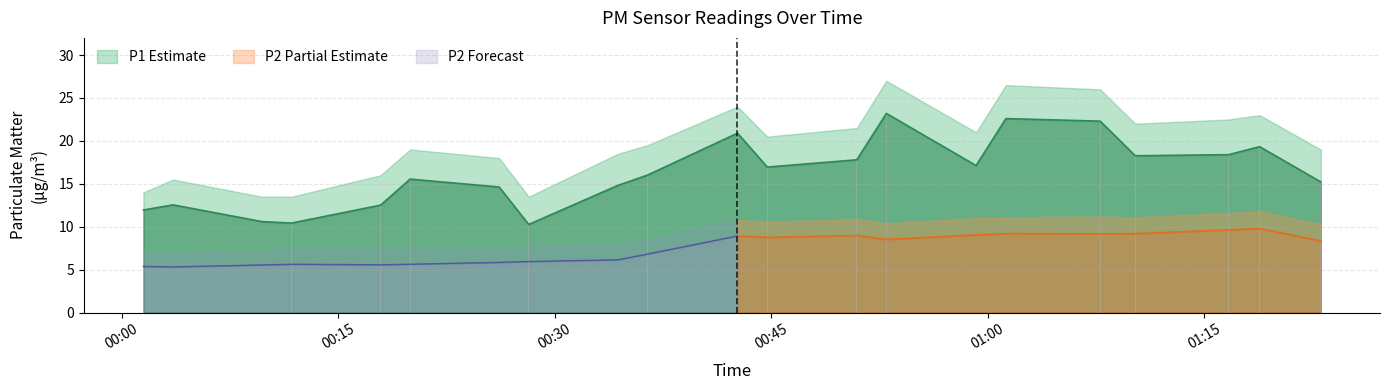

Rank the categories by P2 value from highest to lowest.

01:18, 01:16, 01:01, 01:10, 01:07, 00:59, 00:50, 00:42, 00:44, 00:52, 01:23, 00:36, 00:34, 00:28, 00:26, 00:11, 00:19, 00:17, 00:09, 00:01, 00:03